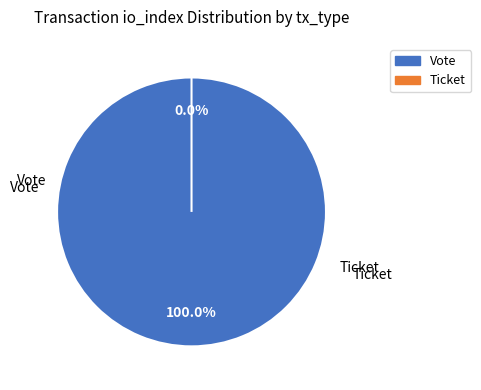

To the nearest percent, what is the average slice percentage?

50%